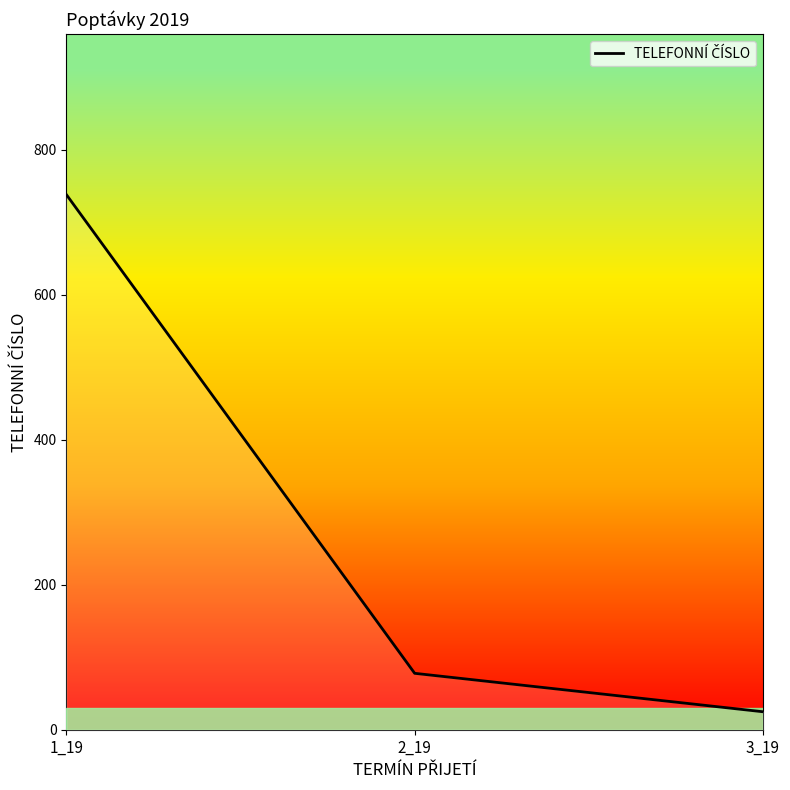

Reading left to right, what are all the values shown in this chart?

1_19=738	2_19=78	3_19=25